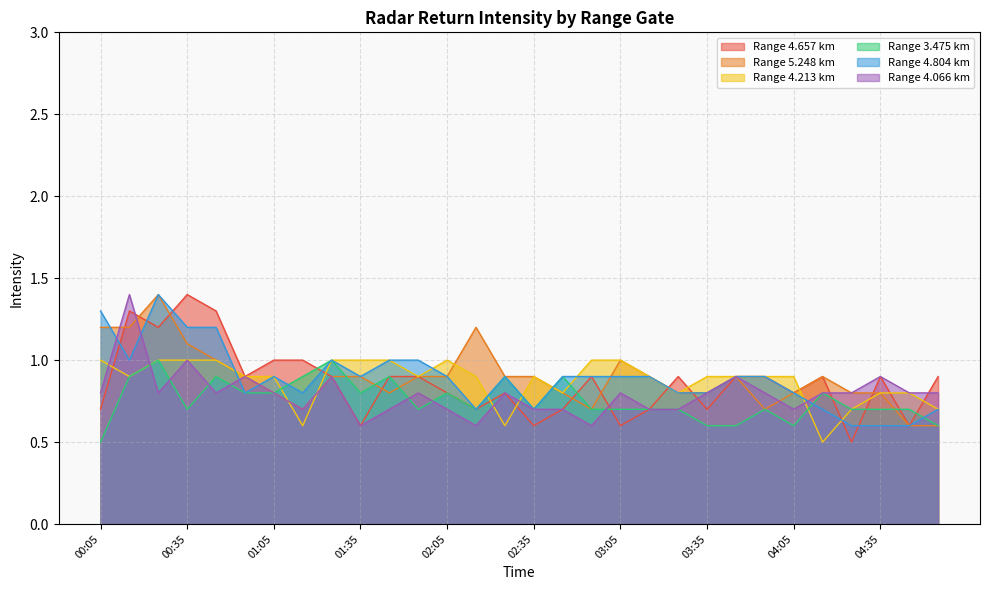

Is the value of 4.066 at 04:05 greater than the value of 4.657 at 00:25?

No